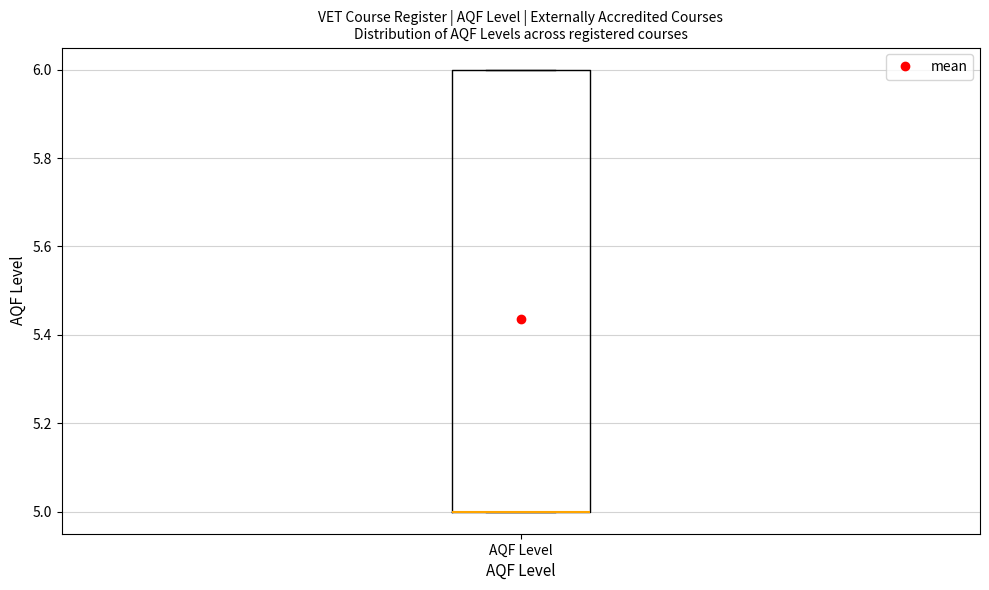

Transcribe this box plot: give where the median line is, the range the box spans, and where the two whiskers end, as read against the y-axis. The values are not printed on the chart, so give them approximately, as read against the axis.

median 5 (drawn on the box's lower edge), box 5 to 6, whiskers 5 to 6